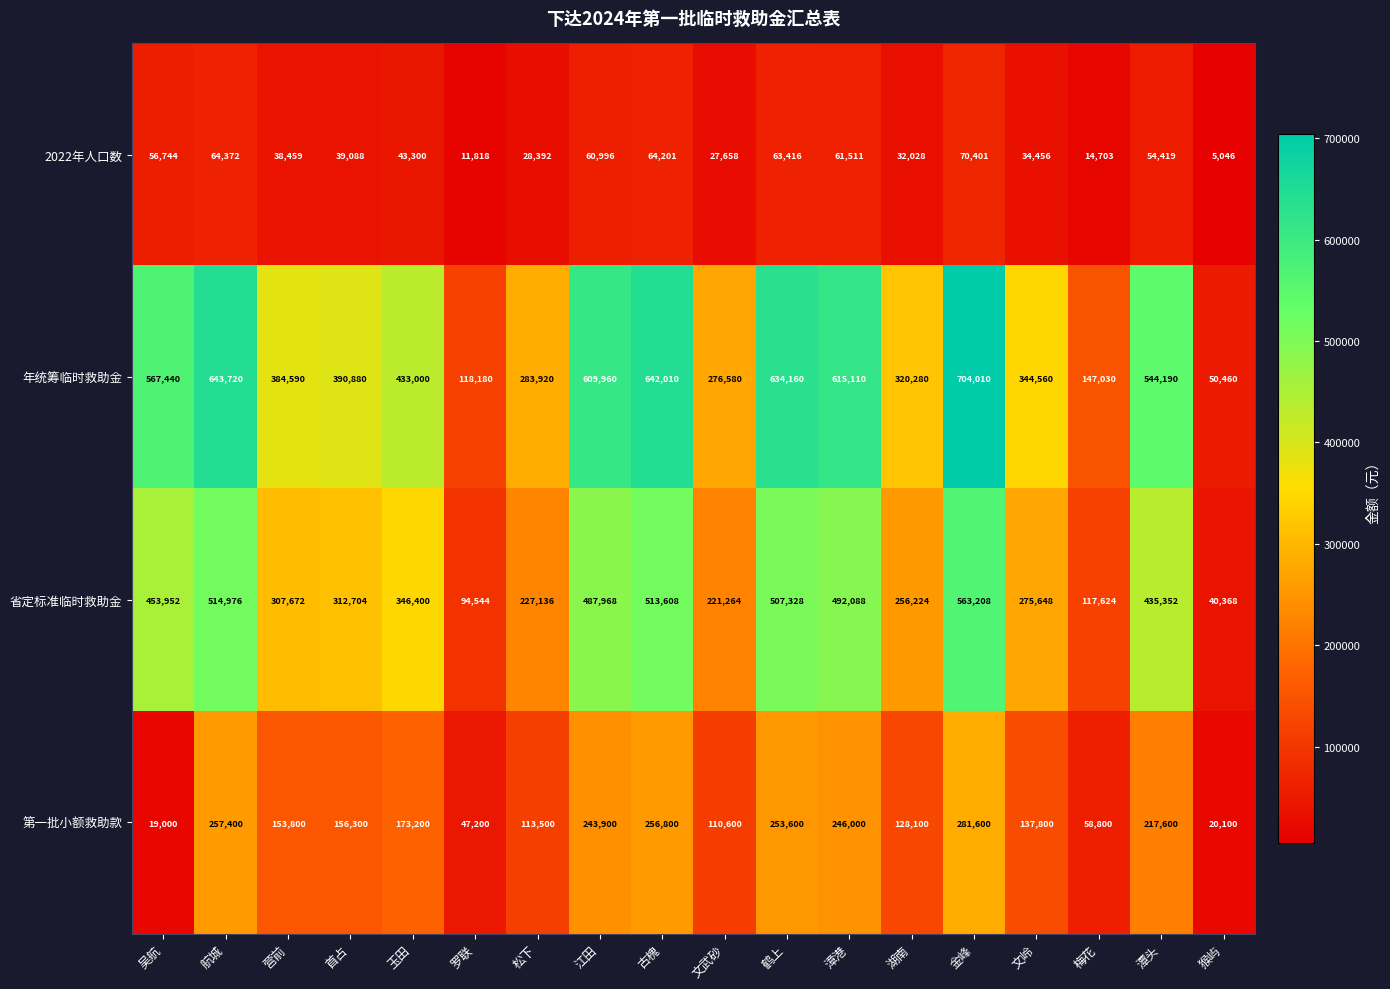

What is the sum of all 2022年人口数 values?

771008